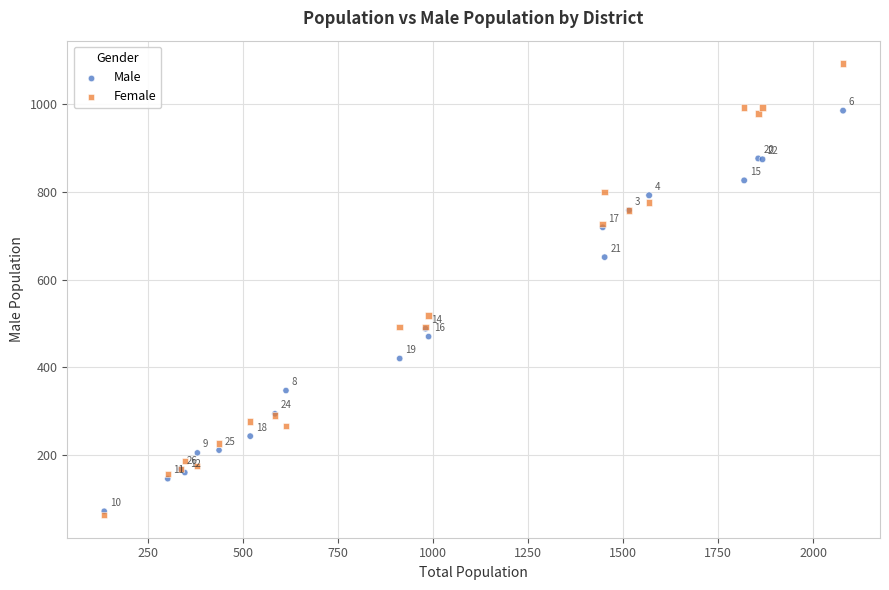

In the Female series, what Y value is closest to 578?

518